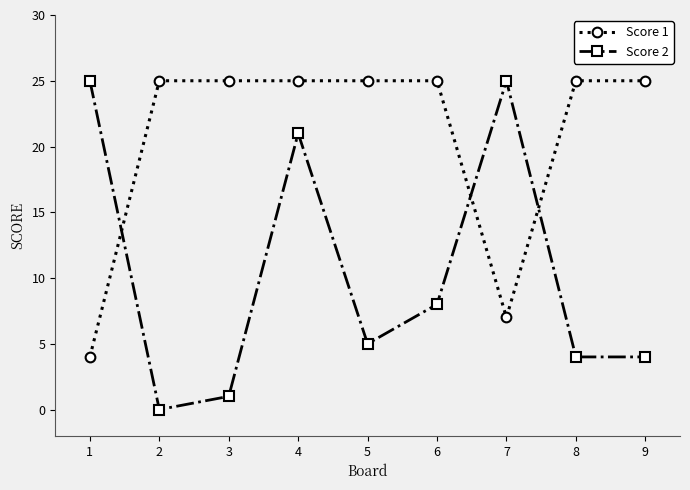

Which series has the widest spread of values?

Score 2